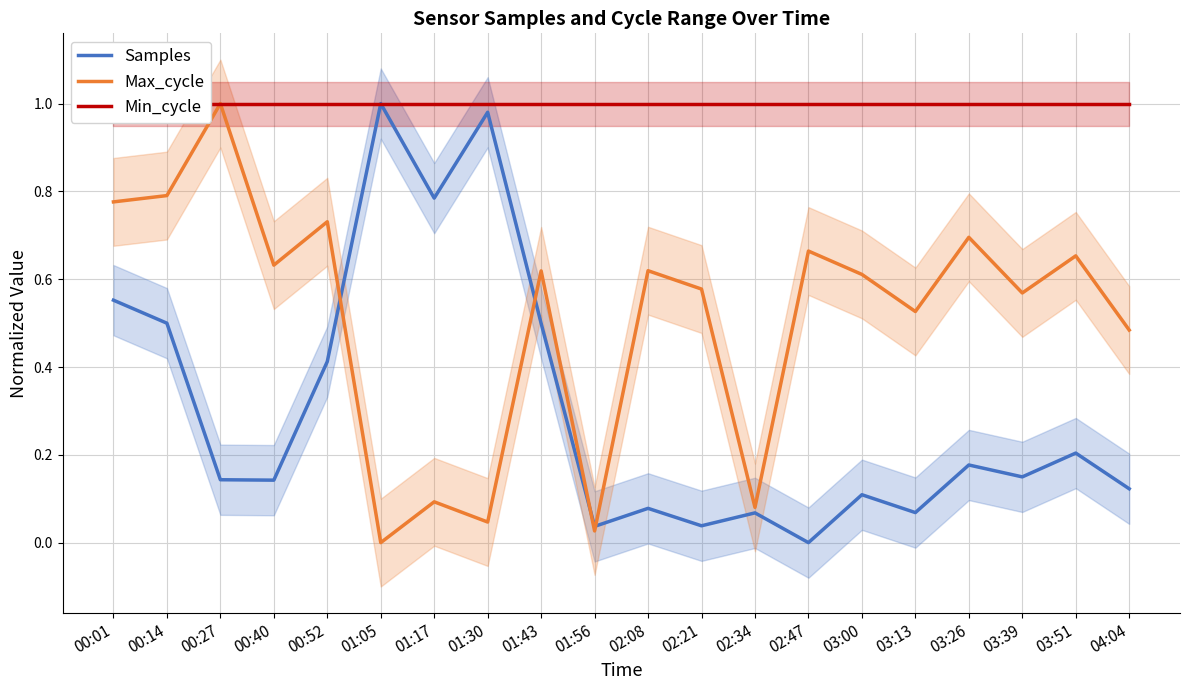

What are all the series names shown in the legend?

Samples, Max_cycle, Min_cycle